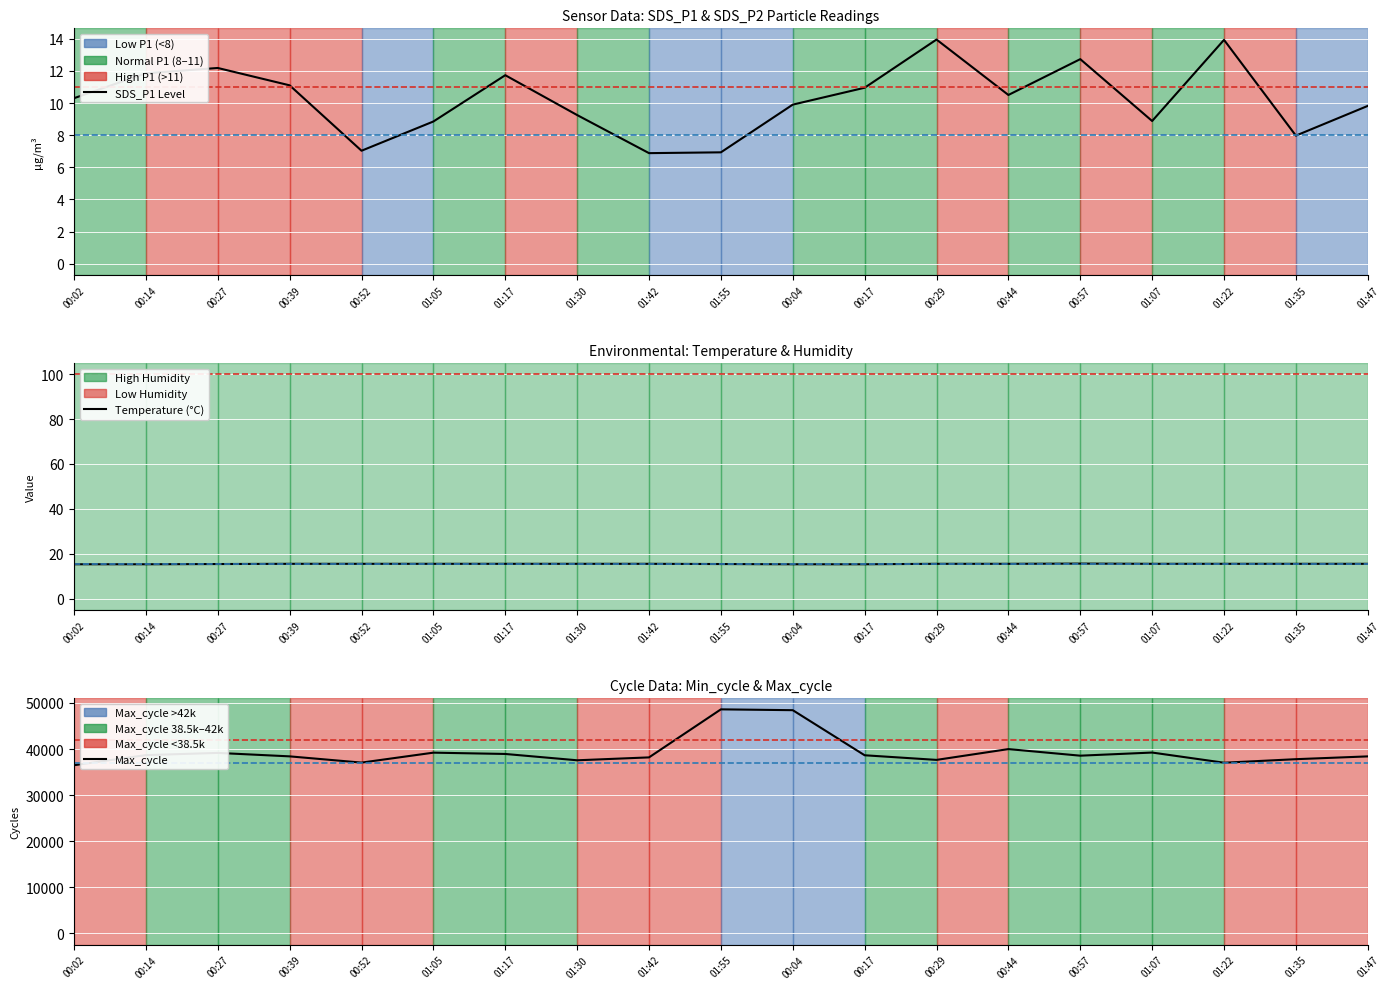

True or false: Temp has more than 1 points higher than both neighbors.

False